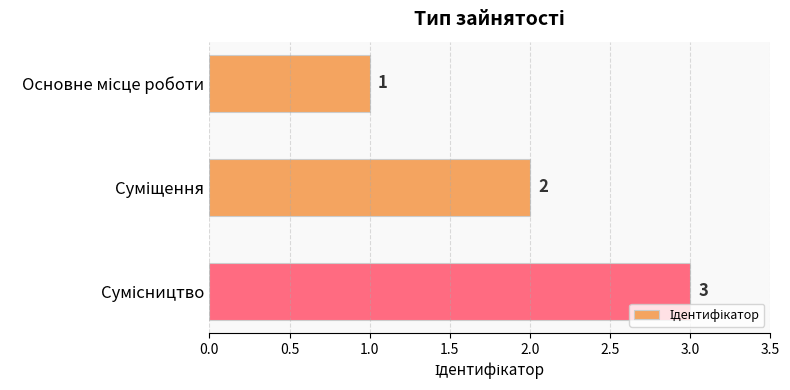

Count the values in the range 1 to 3.

3